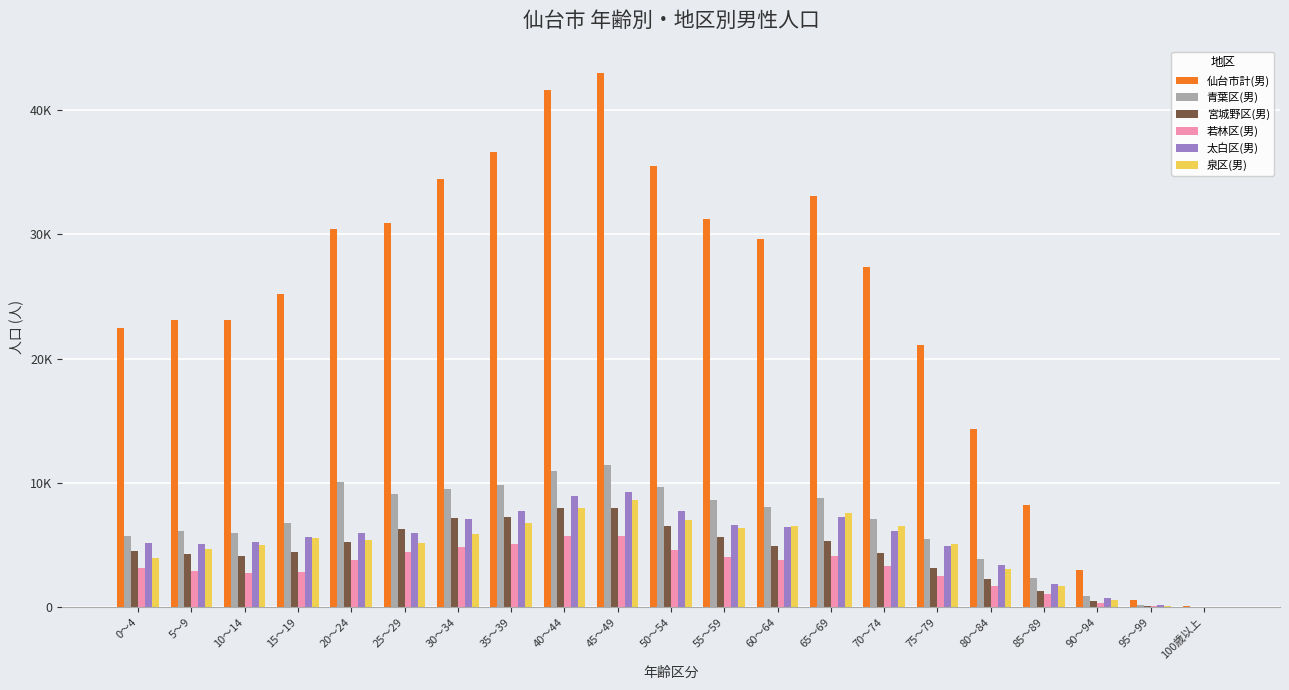

Which series changed the most between 5～9 and 65～69?

仙台市計(男)